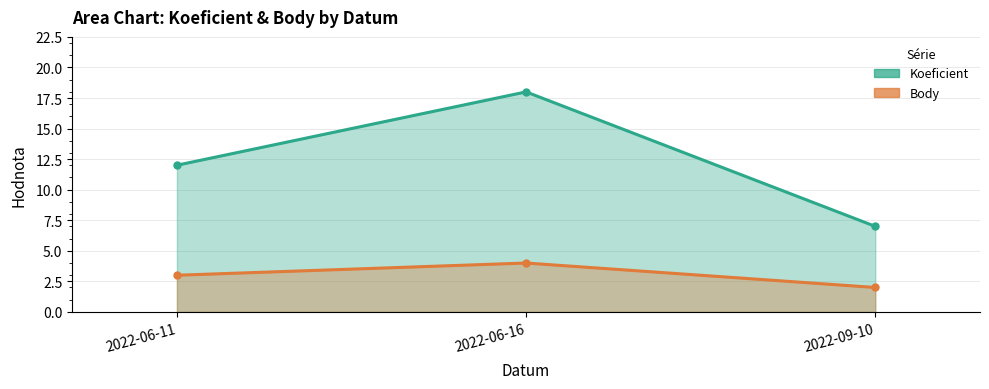

What is the sum of all Koeficient values?

37